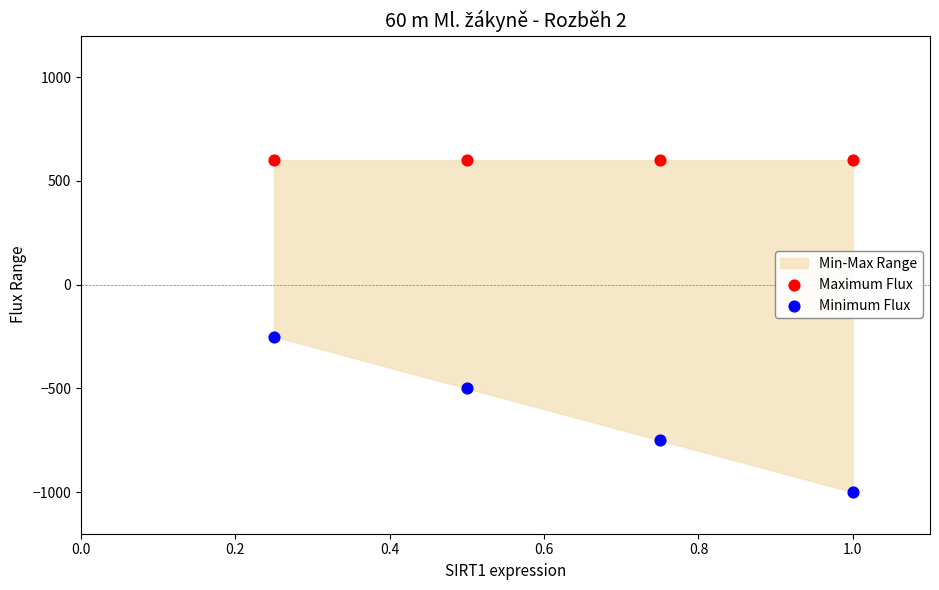

Which series reaches the minimum Y coordinate?

Minimum Flux